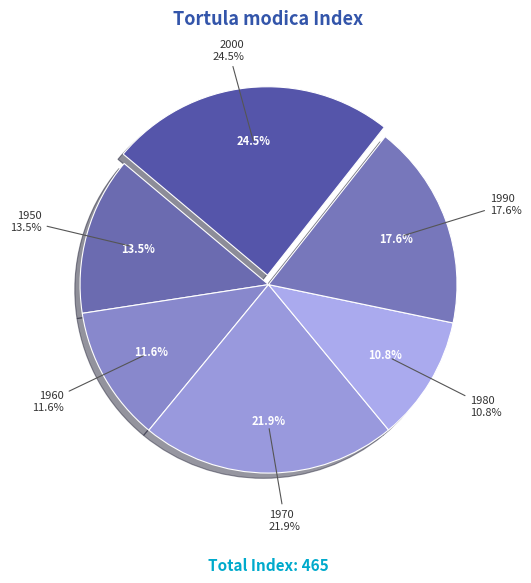

Does 1960 account for over 50% of the chart?

No